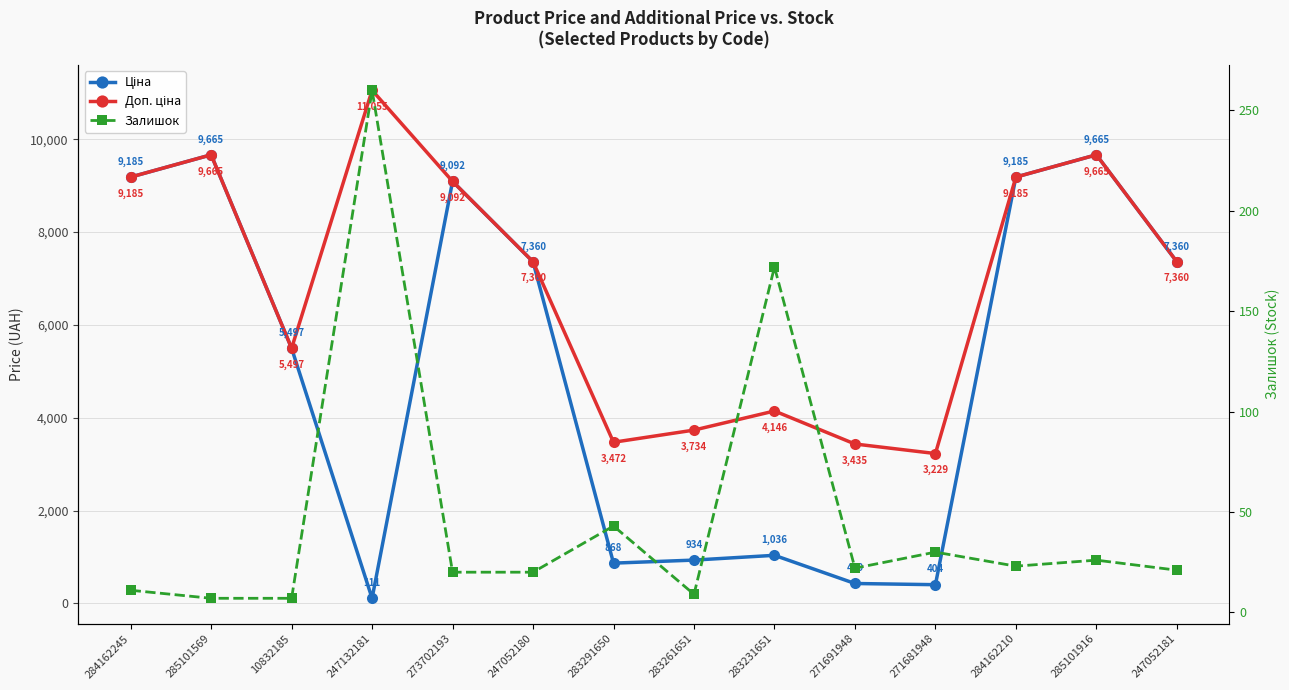

Count the number of data series in this chart.

3